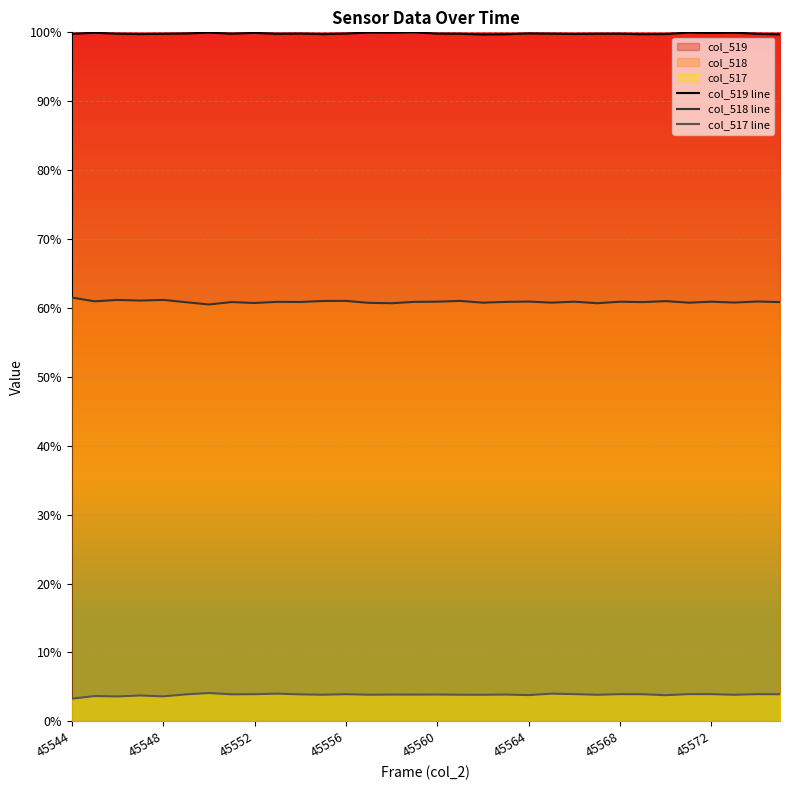

What is the total value across all series at 45564?

164.6